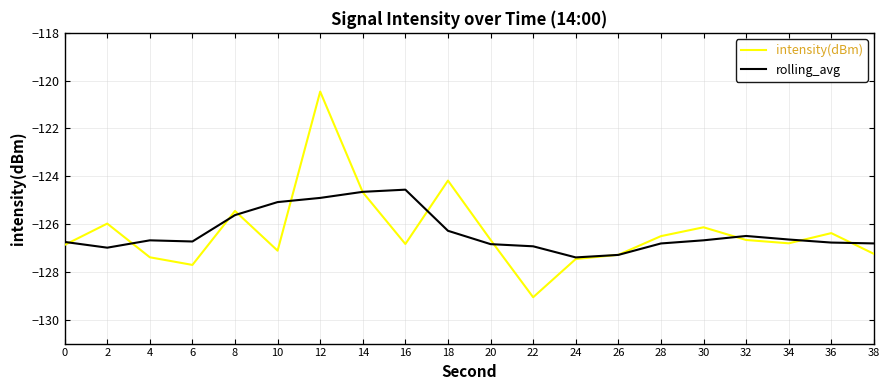

True or false: intensity(dBm) has a value of -127.7 at 6.

True